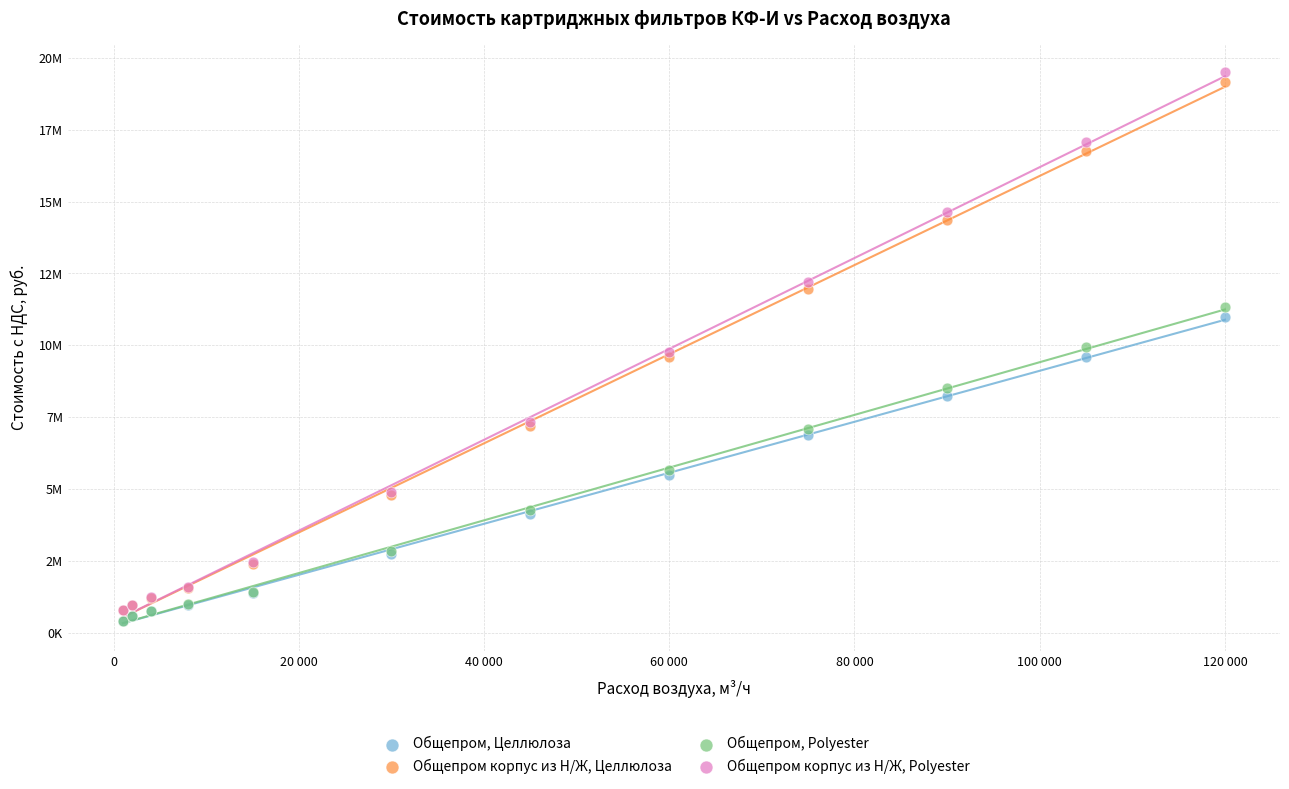

What are all the series names shown in the legend?

Общепром, Целлюлоза, Общепром корпус из Н/Ж, Целлюлоза, Общепром, Polyester, Общепром корпус из Н/Ж, Polyester